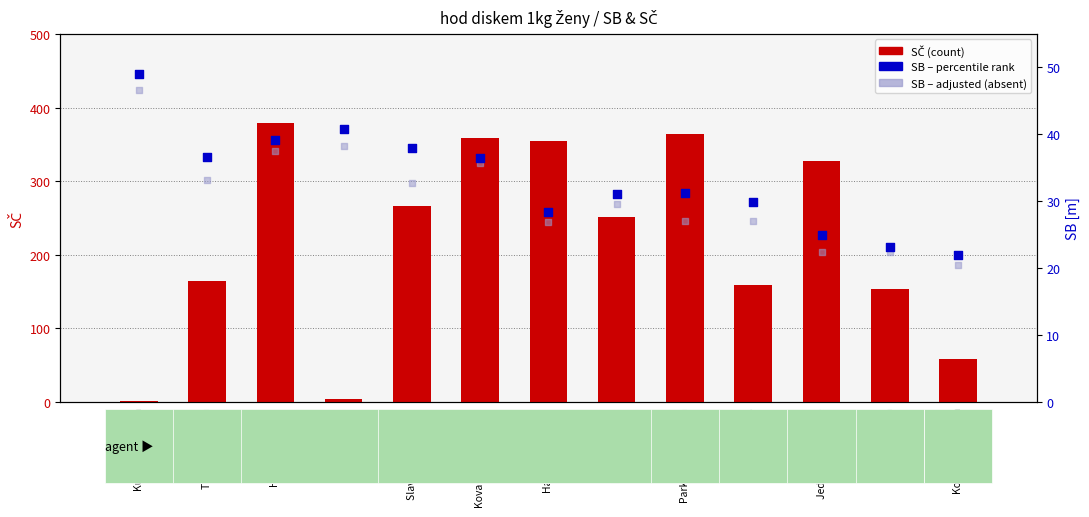

At which category is the sum across all series the highest?

Hummelová Eva